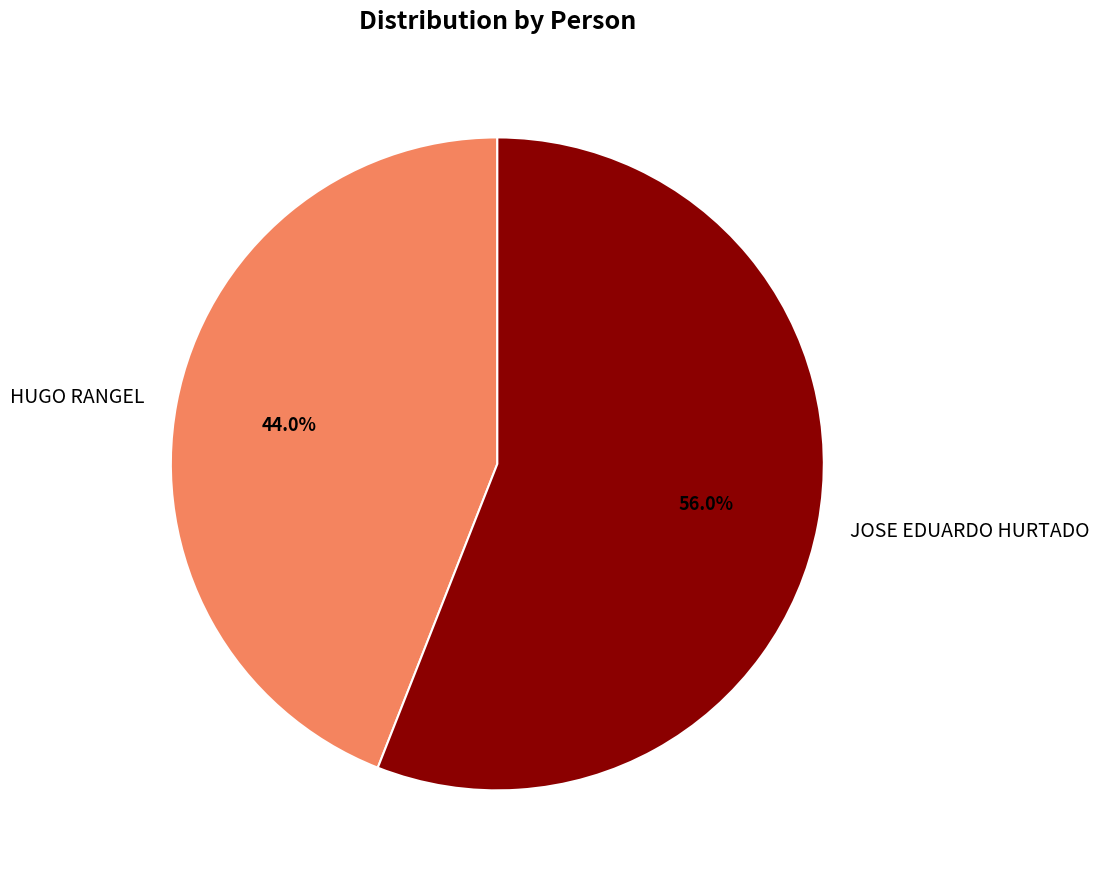

Is there any slice that represents more than half of the pie?

Yes